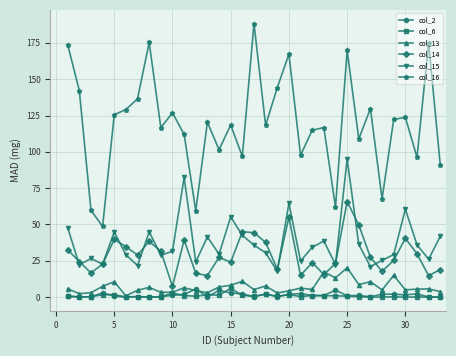

What is the maximum value shown in the chart?

188.3